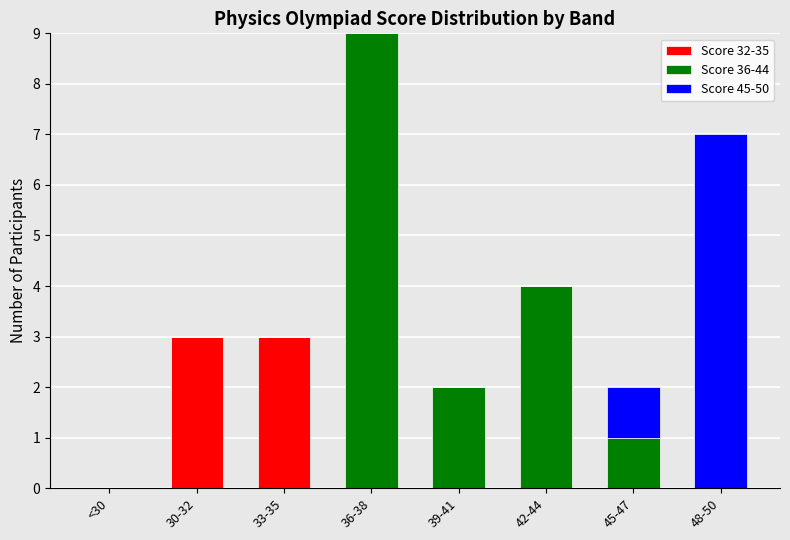

What is the total value across all series at 48-50?

7